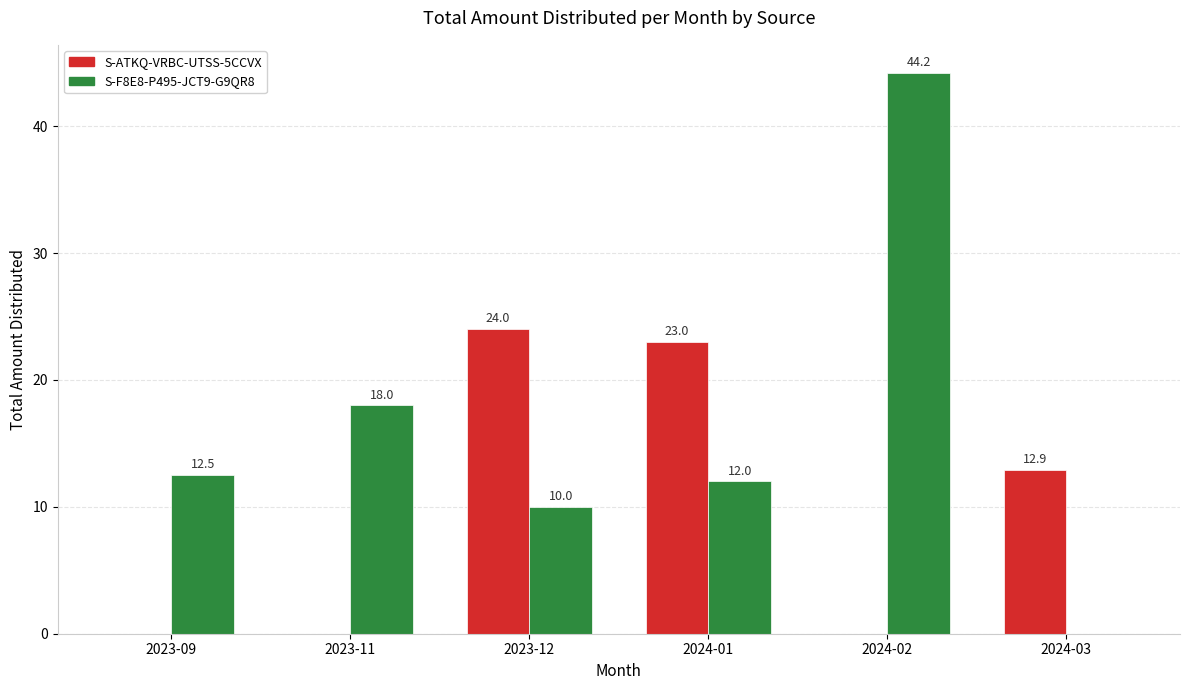

What is the sum of the S-ATKQ-VRBC-UTSS-5CCVX values at 2024-03 and 2023-09?

12.9